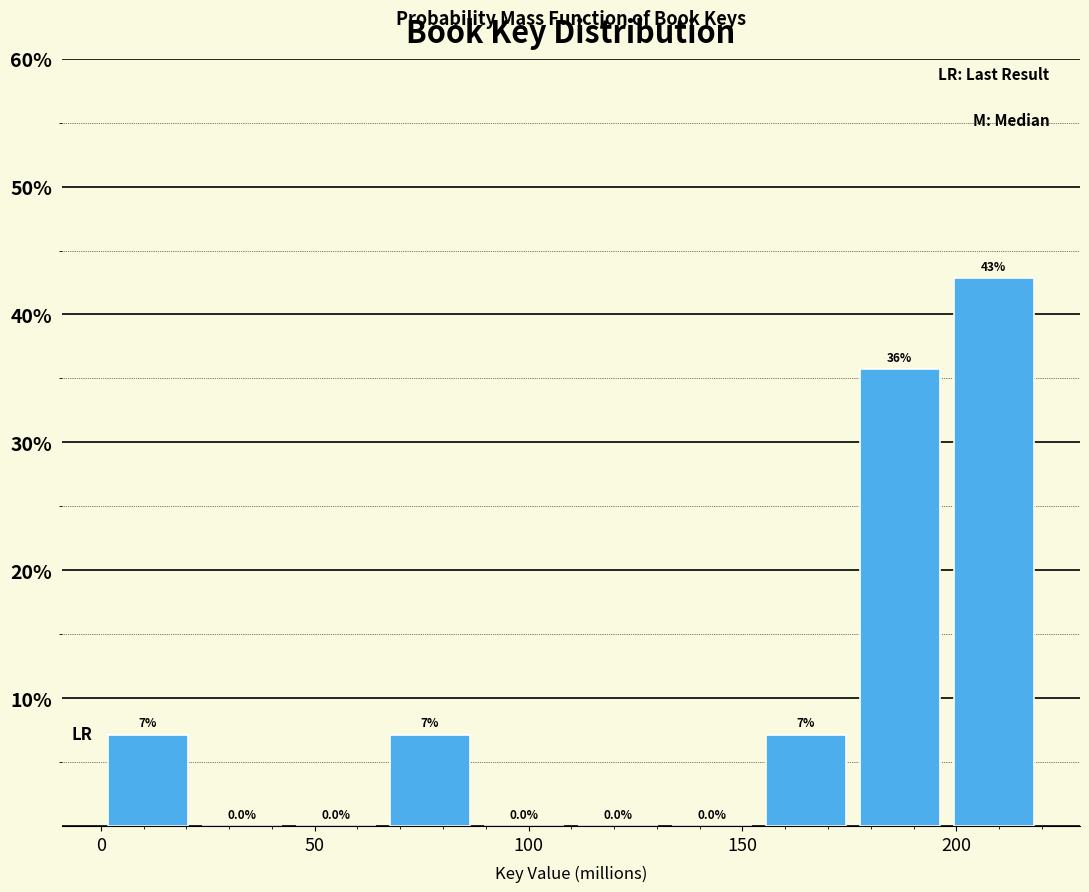

Over which range of the x-axis is the bar tallest?

200 to 220